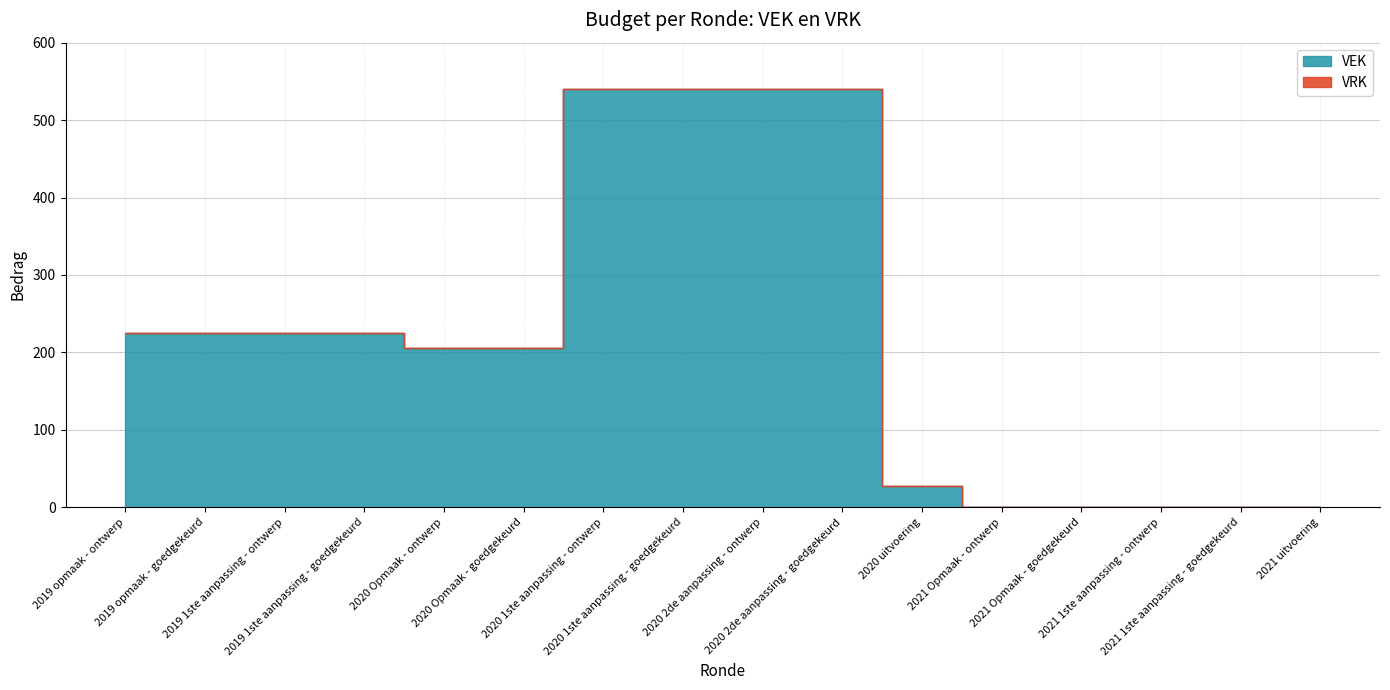

The chart shows a value of 143 at 2019 opmaak - ontwerp. True or false?

False